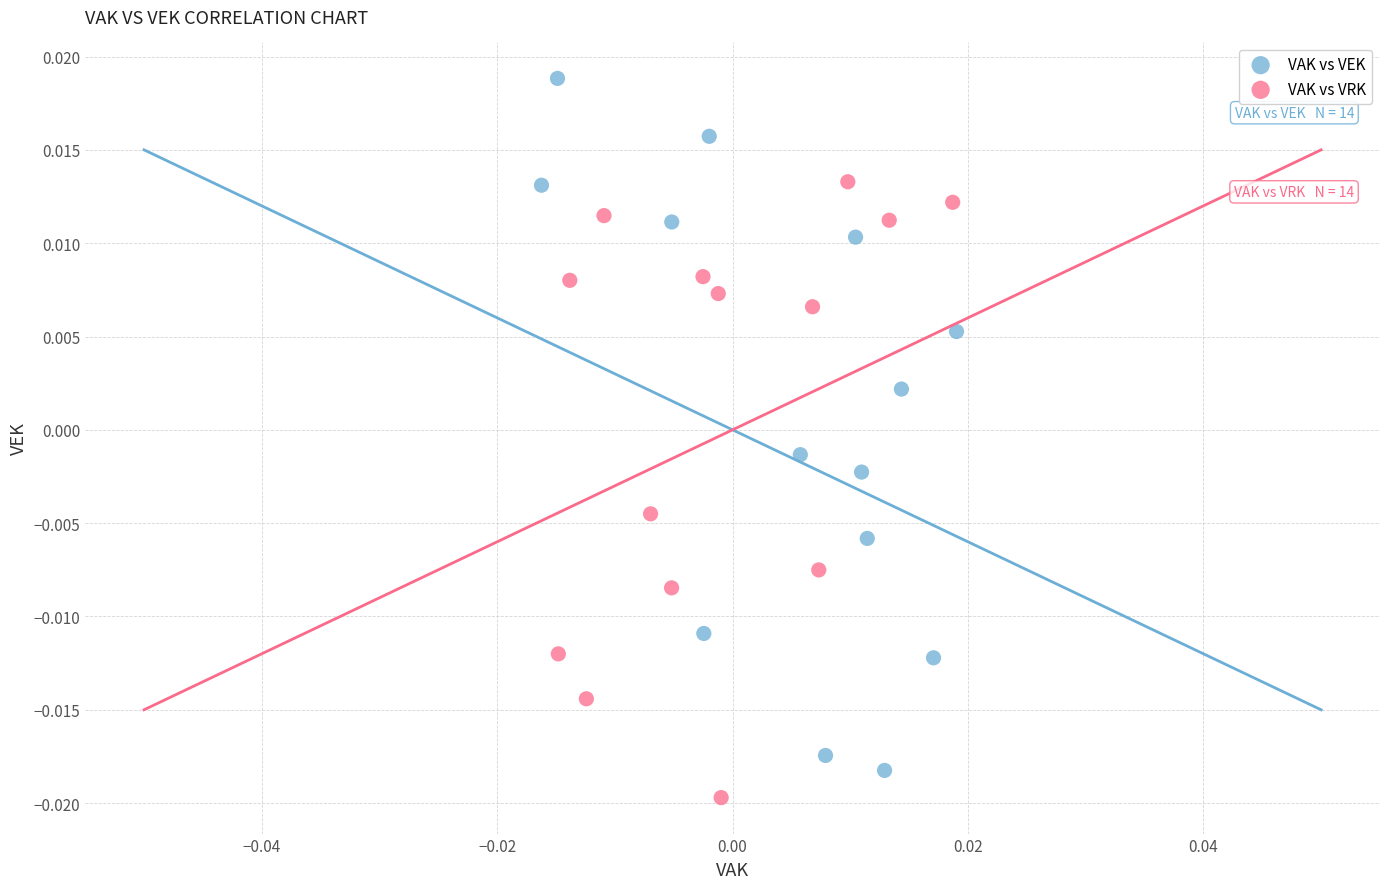

Which series has the widest spread of Y values?

VAK vs VEK